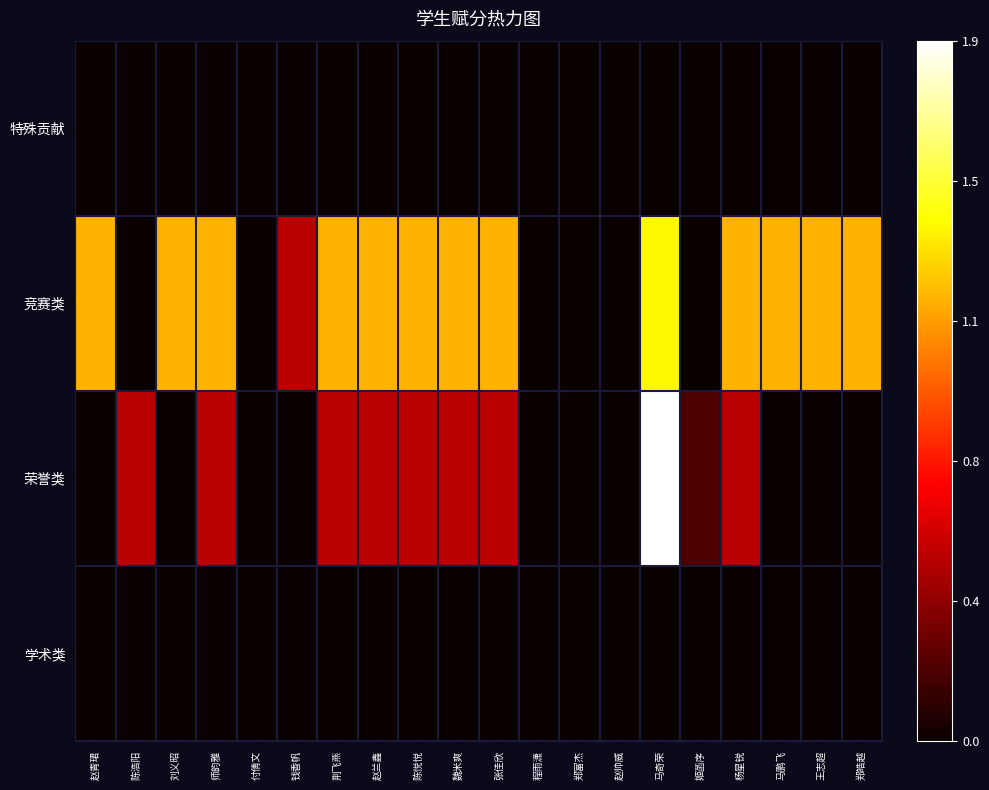

At how many categories does at least one series exceed 0?

16